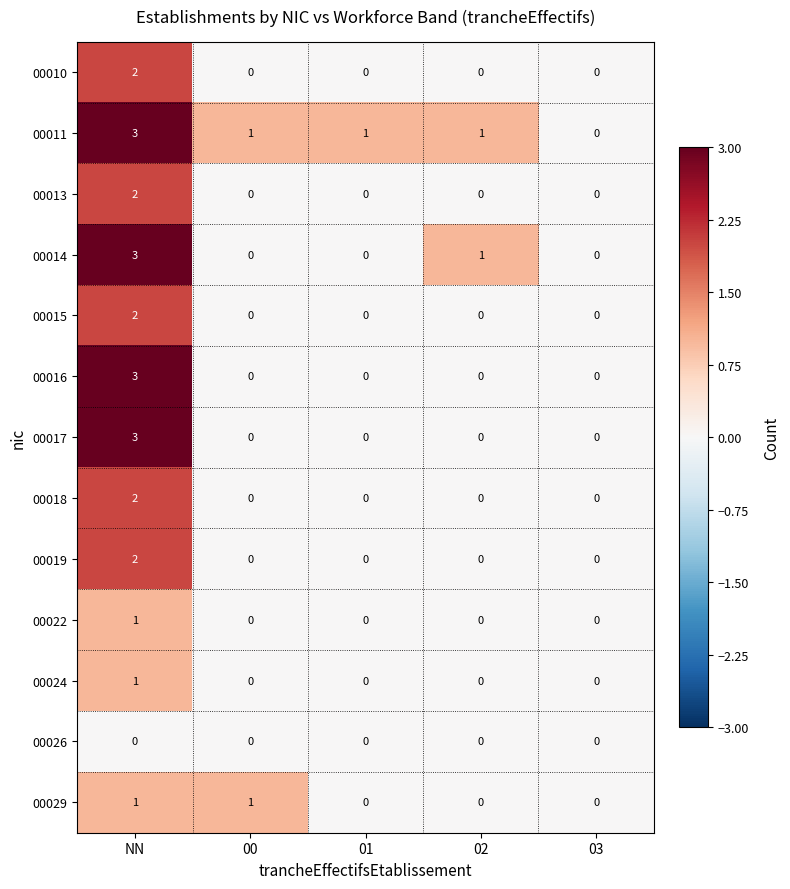

Count the 00010 values in the range 0 to 1.

4